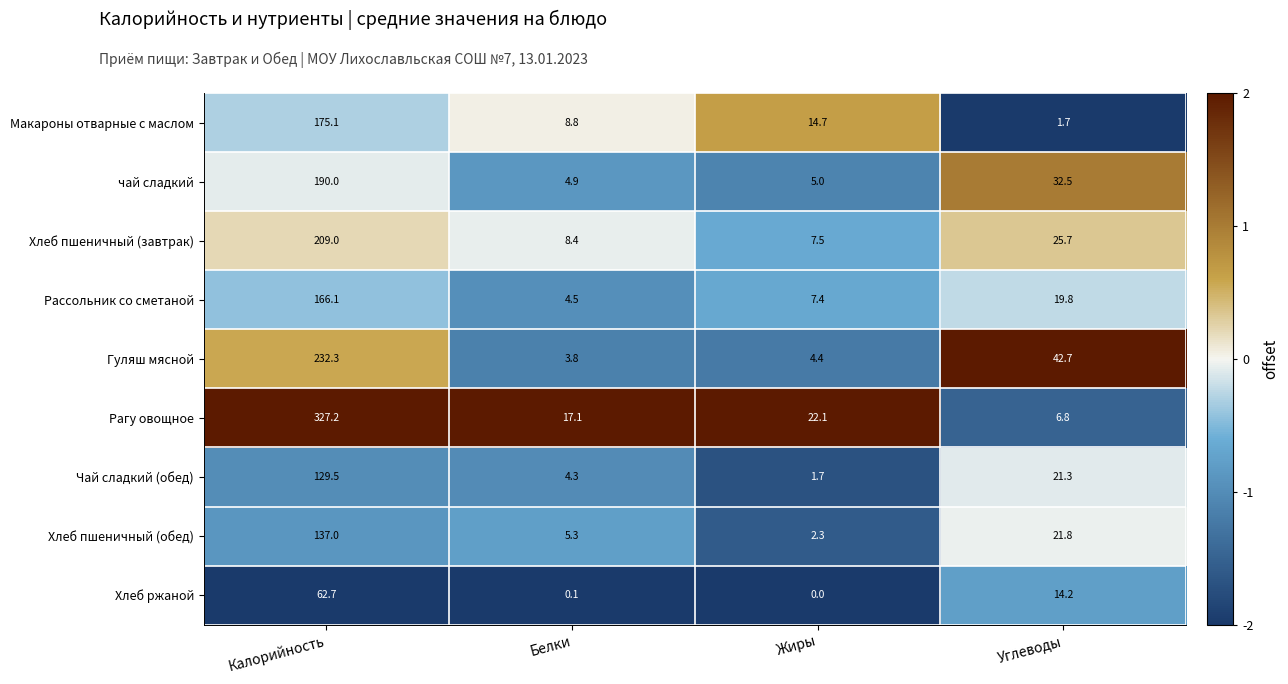

At which category is the sum across all series the highest?

Калорийность